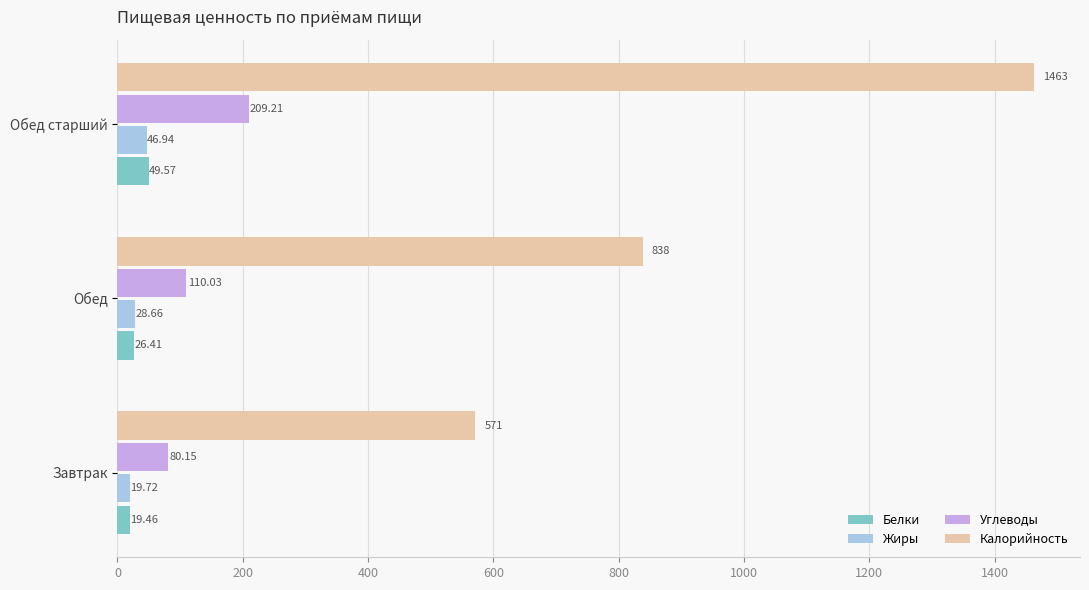

At which category is the sum across all series the highest?

Обед старший